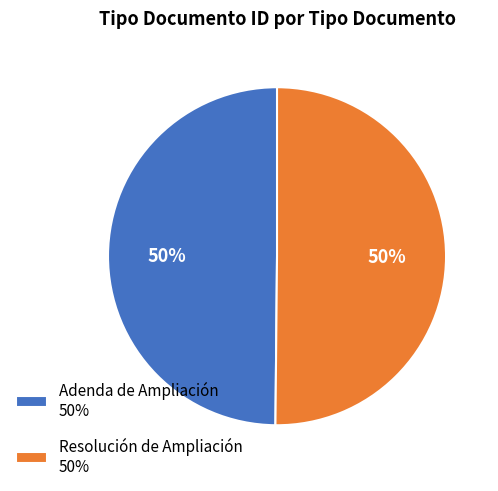

Is the sum of Resolución de Ampliación 50% and Adenda de Ampliación 50% greater than half?

Yes